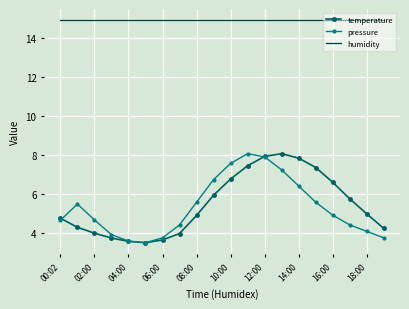

True or false: humidity and temperature intersect in this chart.

False